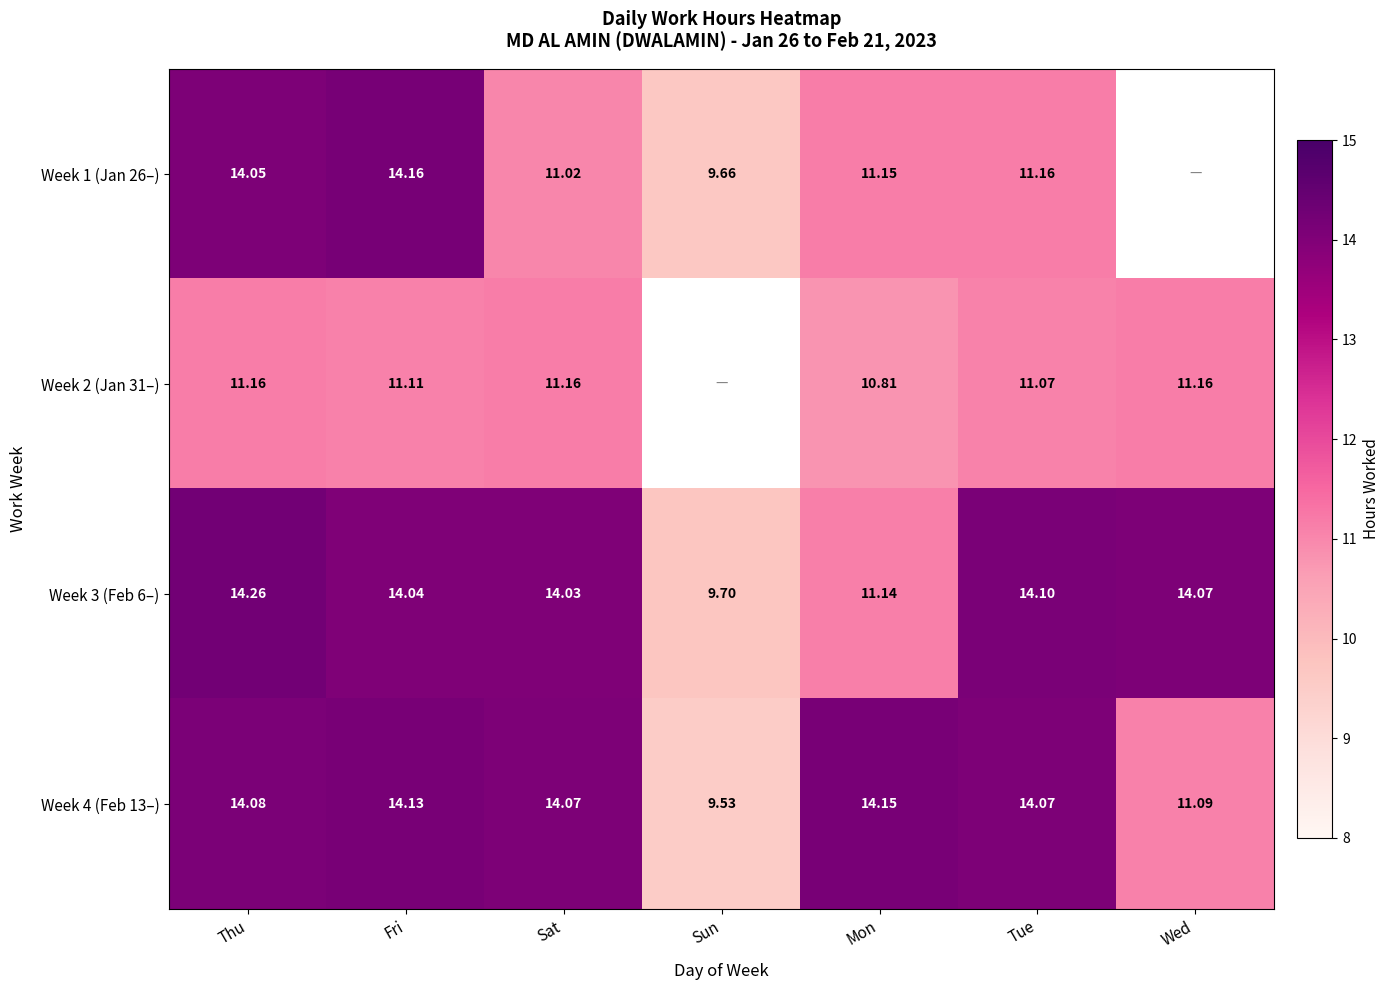

Is it true that Week 4 (Feb 13–) equals 11.1 at Wed?

True